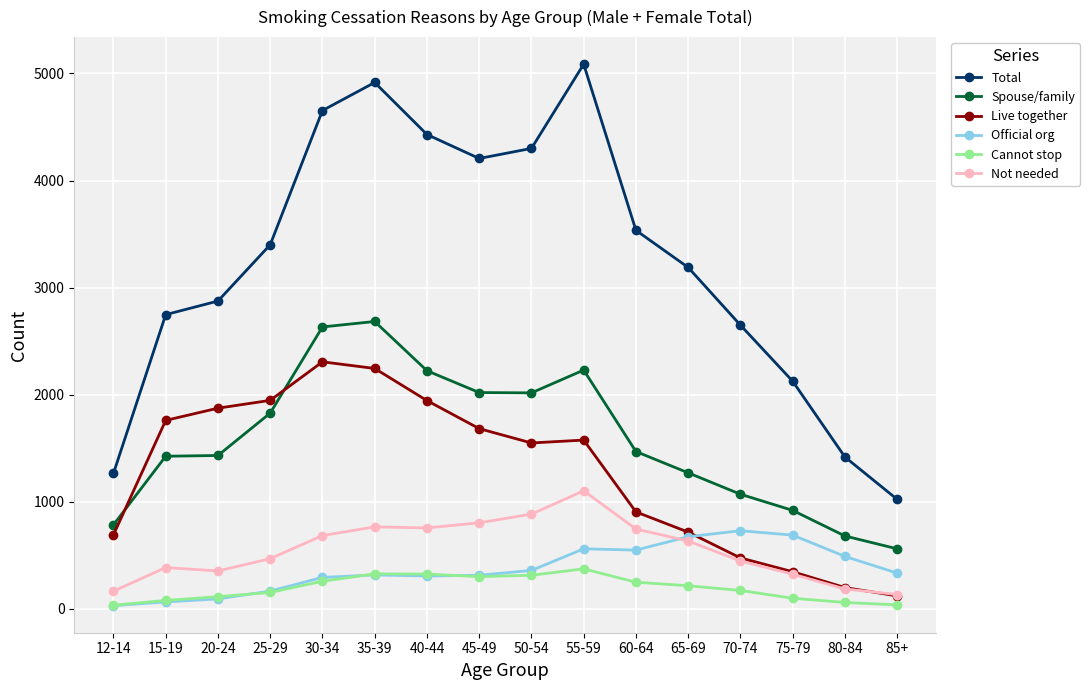

What is the approximate value of Not needed at 65-69?

632